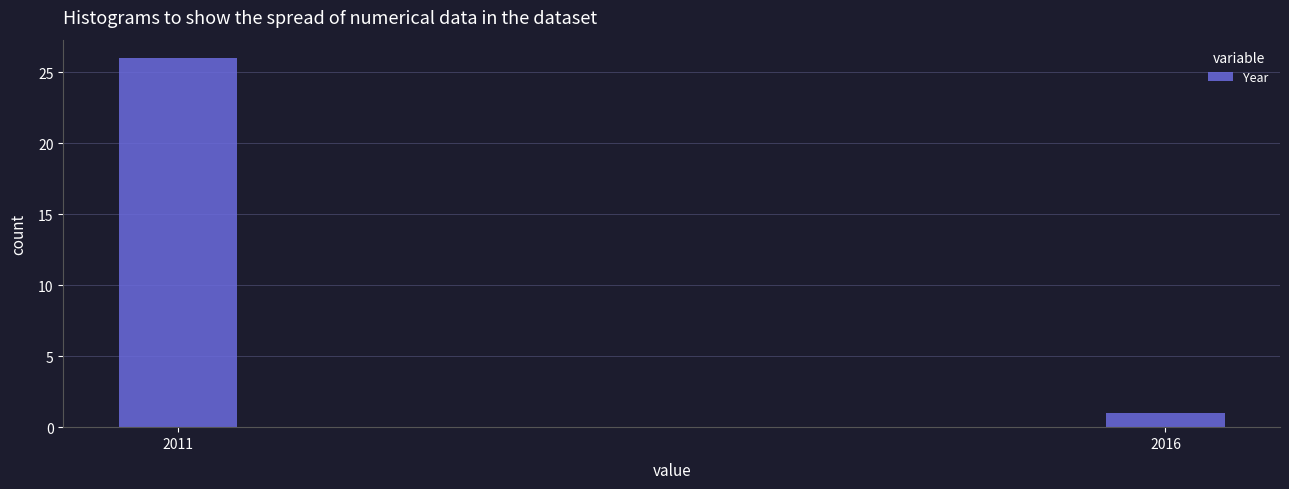

Reading left to right, extract all data points from this chart.

26	1